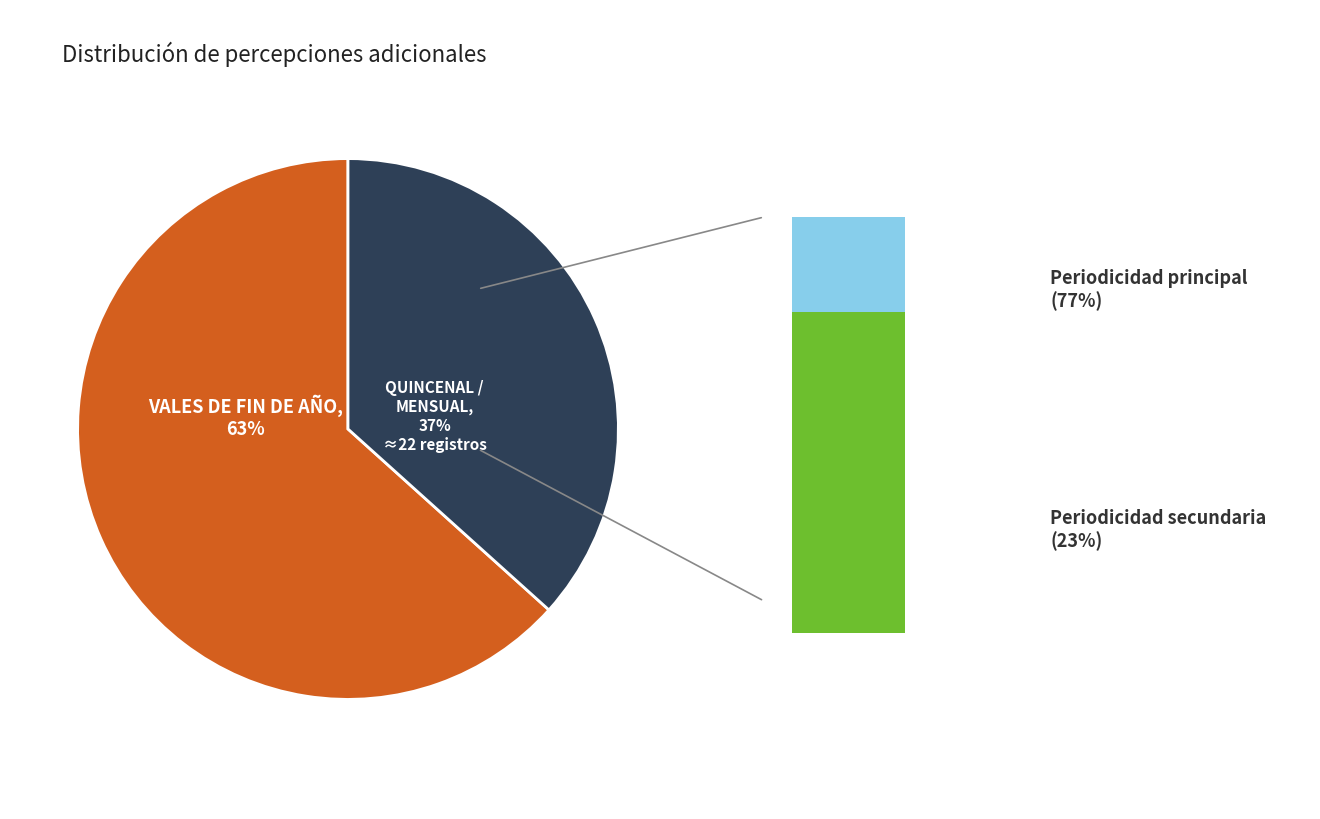

Does QUINCENAL, MENSUAL, TRIMESTRAL, SEMESTRAL account for over 50% of the chart?

No